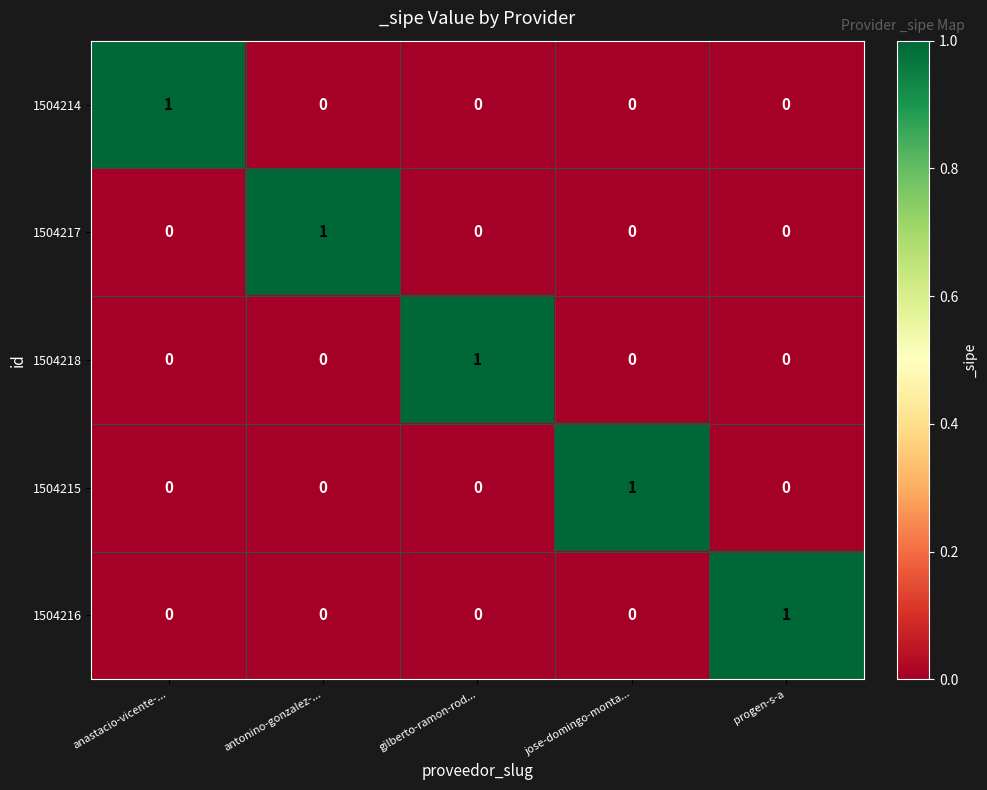

Is the value of 1504217 at anastacio-vicente-... greater than the value of 1504218 at gilberto-ramon-rod...?

No